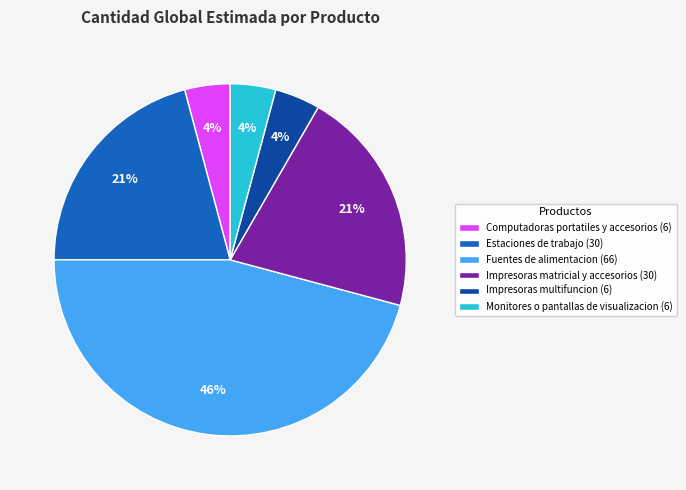

Combined, do Computadoras portatiles y accesorios (6) and Monitores o pantallas de visualizacion (6) account for over 50%?

No